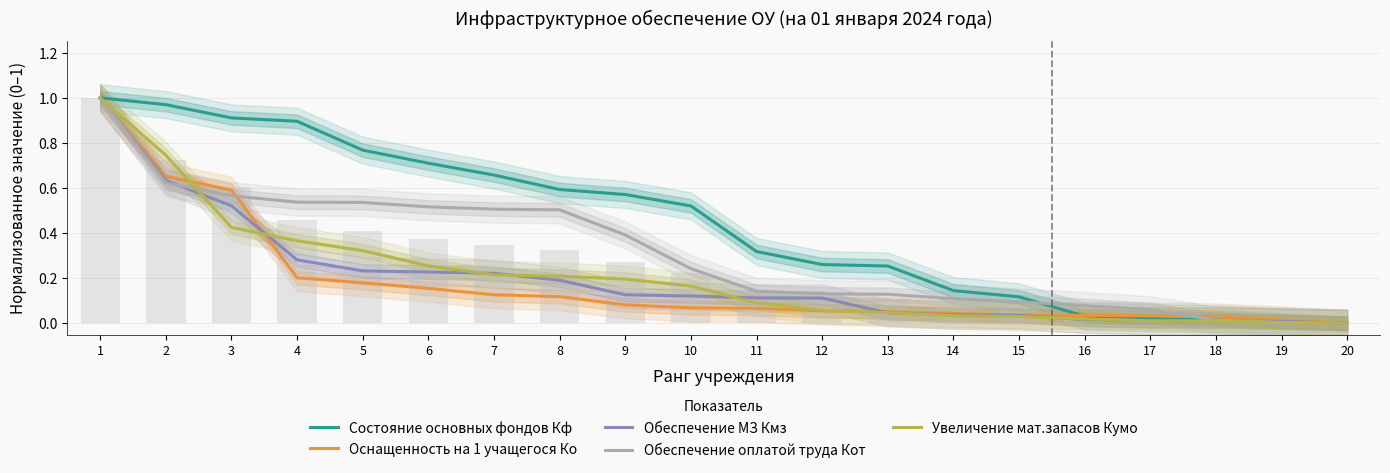

Are the bars grouped side by side (vs. stacked)?

Yes